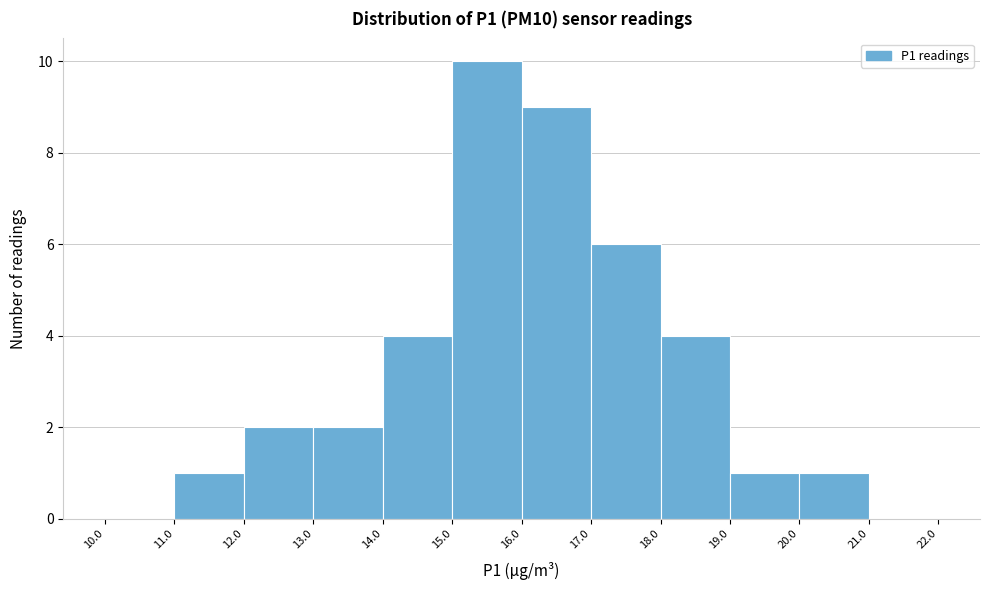

What is the height of the bar covering 18.0 to 19.0 on the x-axis? The values are not printed on the chart, so give them approximately, as read against the axis.

4